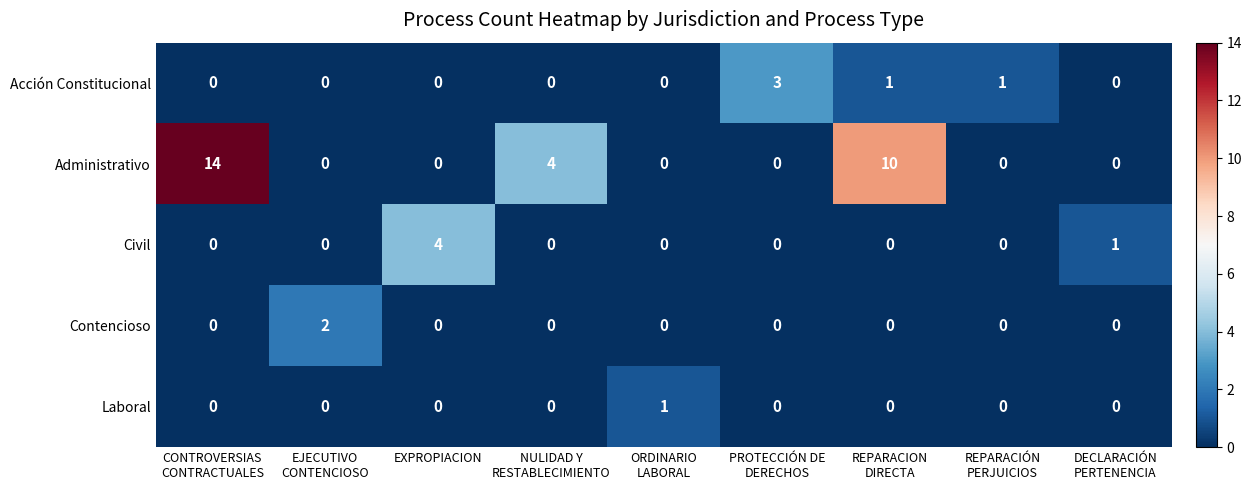

What is the spread (max minus min) of values at DECLARACIÓN
PERTENENCIA?

1